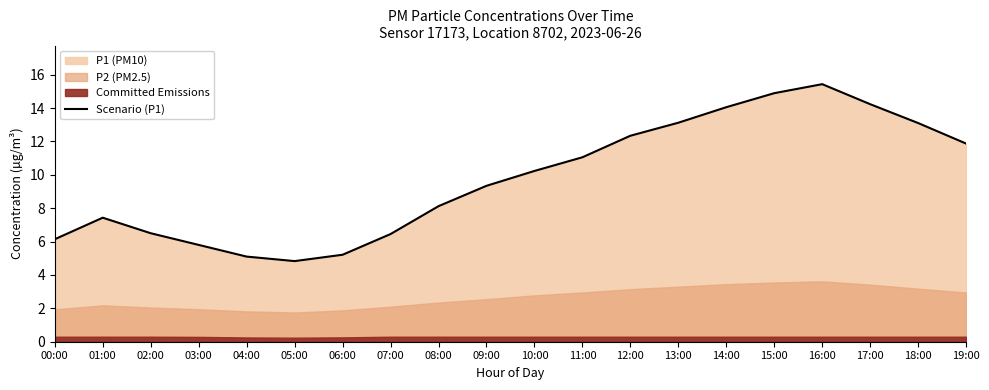

At which label is the value closest to 10?

10:00